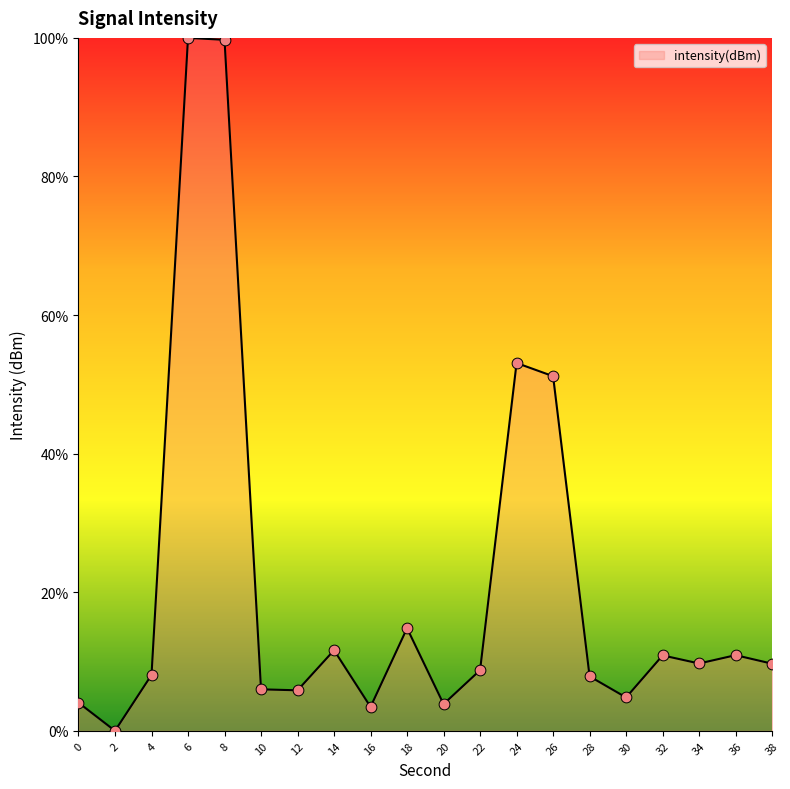

Approximately how many times larger is the value at 12 compared to 18?

0.4